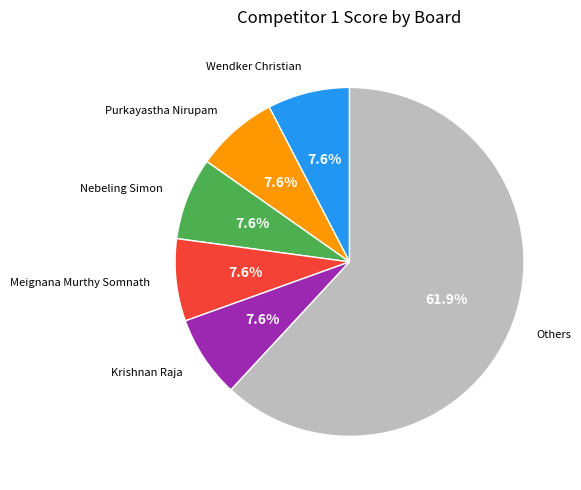

Is there any slice that represents more than half of the pie?

Yes